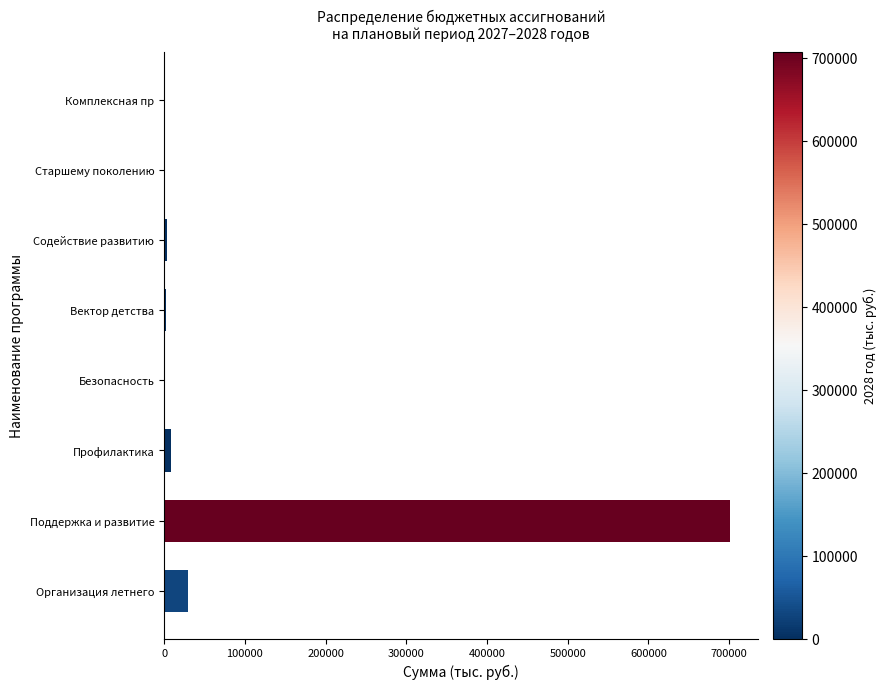

Between Поддержка и развитие and Безопасность, which is larger?

Поддержка и развитие